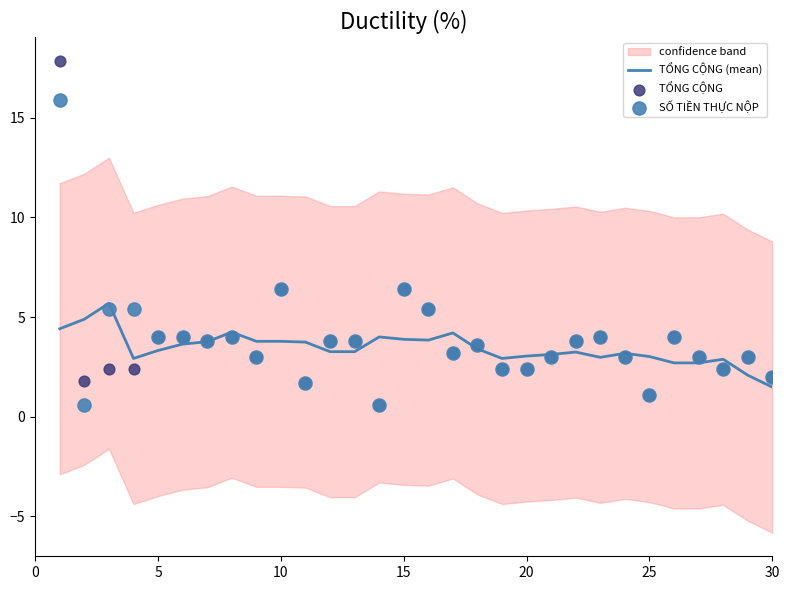

Which series has the widest spread of Y values?

TỔNG CỘNG